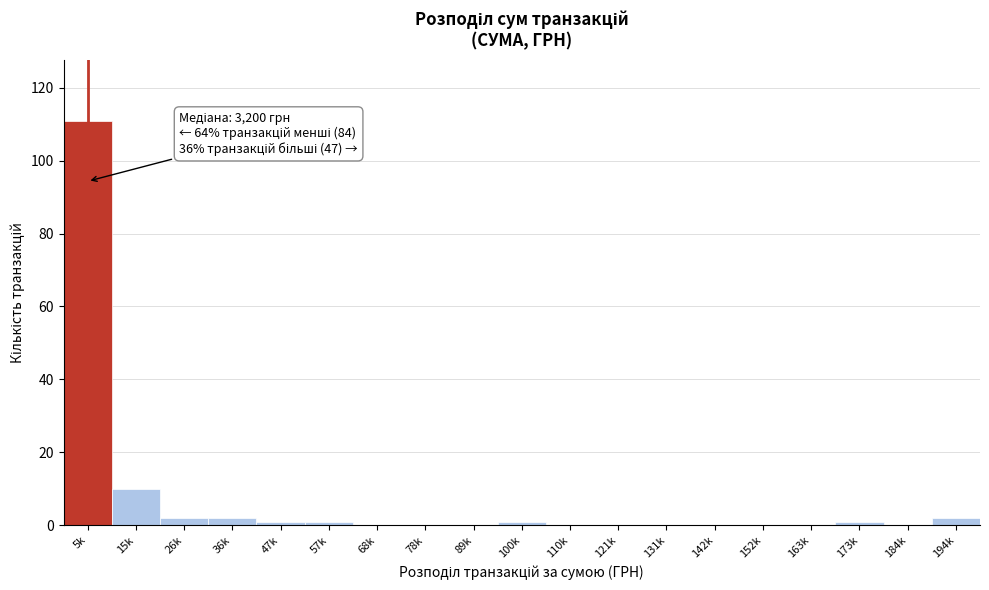

Reading right to left, what are all the values shown in this chart?

194k=2	184k=0	173k=1	163k=0	152k=0	142k=0	131k=0	121k=0	110k=0	100k=1	89k=0	78k=0	68k=0	57k=1	47k=1	36k=2	26k=2	15k=10	5k=111